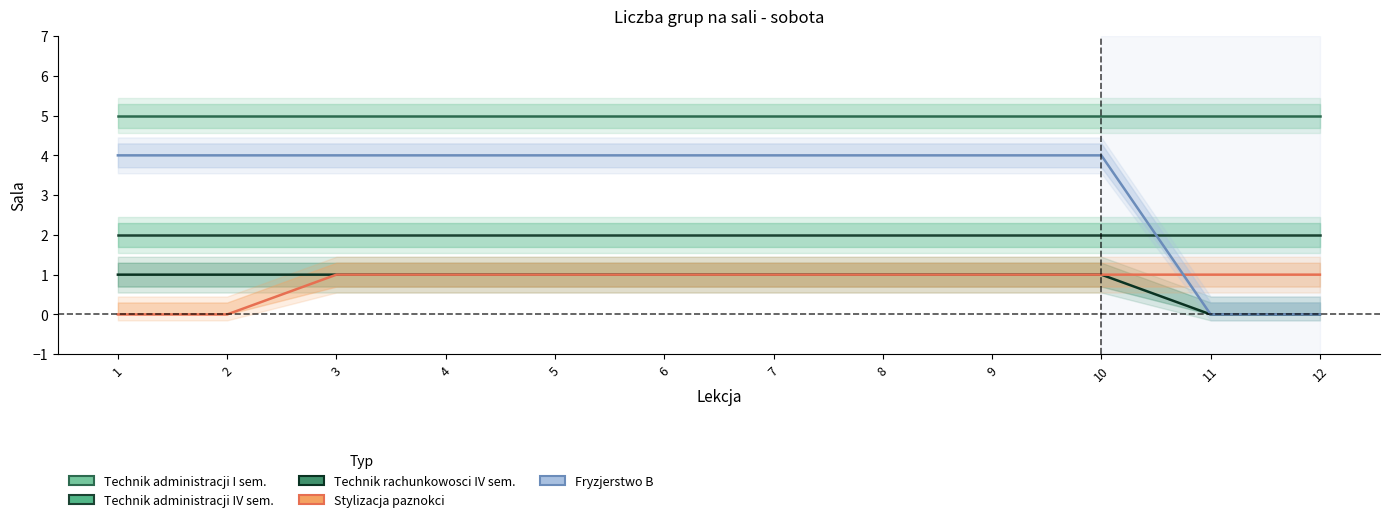

What is the value of the Technik administracji IV sem. point at the 2nd from the left?

2